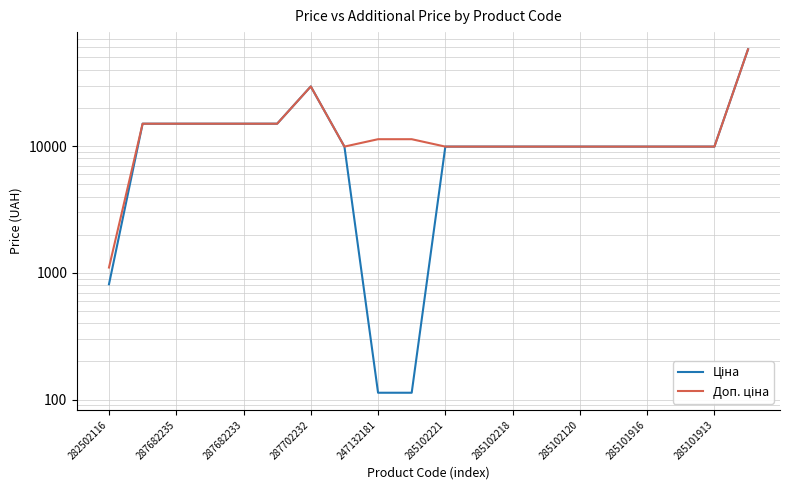

What position from the right is 11?

9